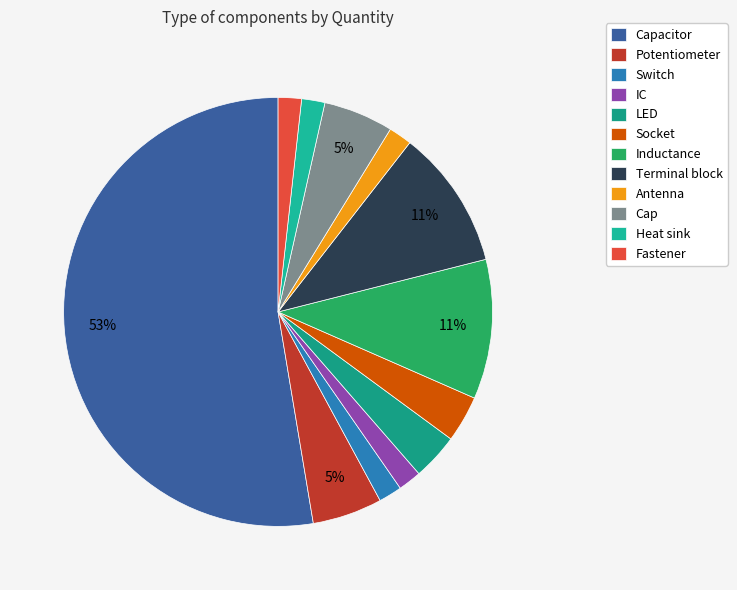

Combined, do Switch and Antenna account for over 50%?

No